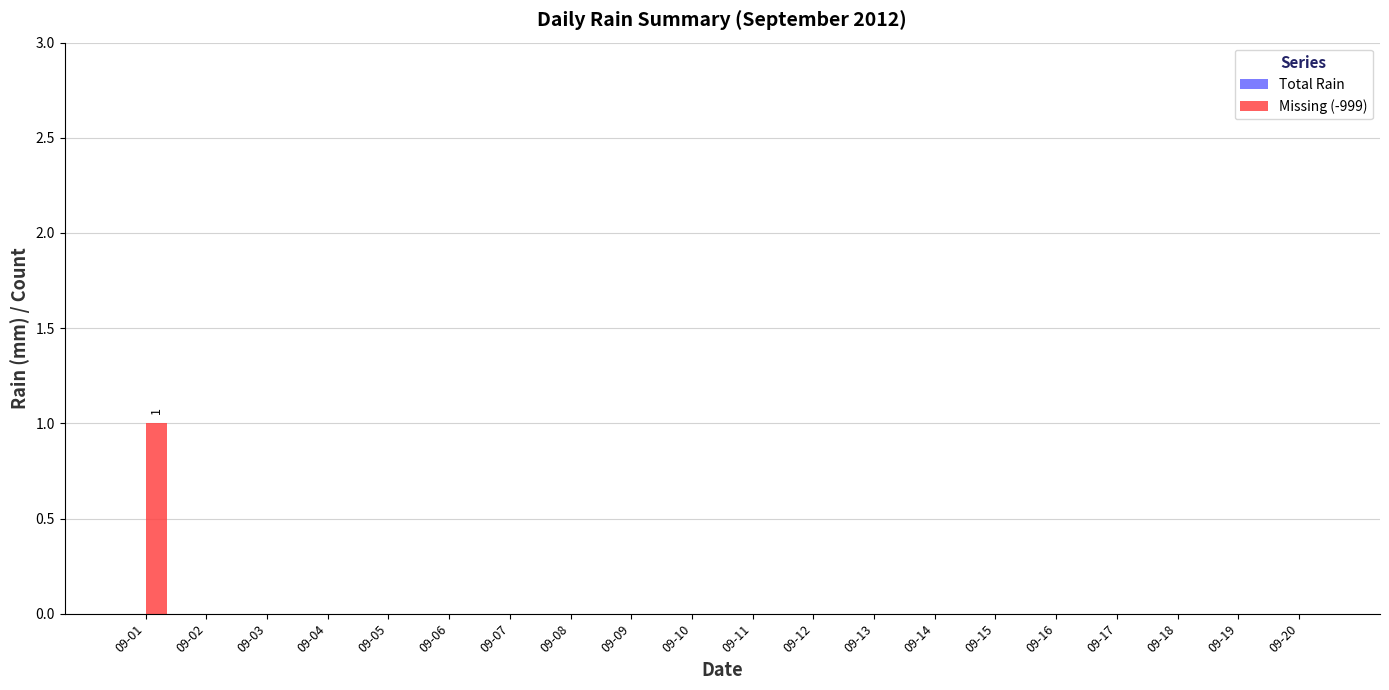

Count the number of data series in this chart.

1